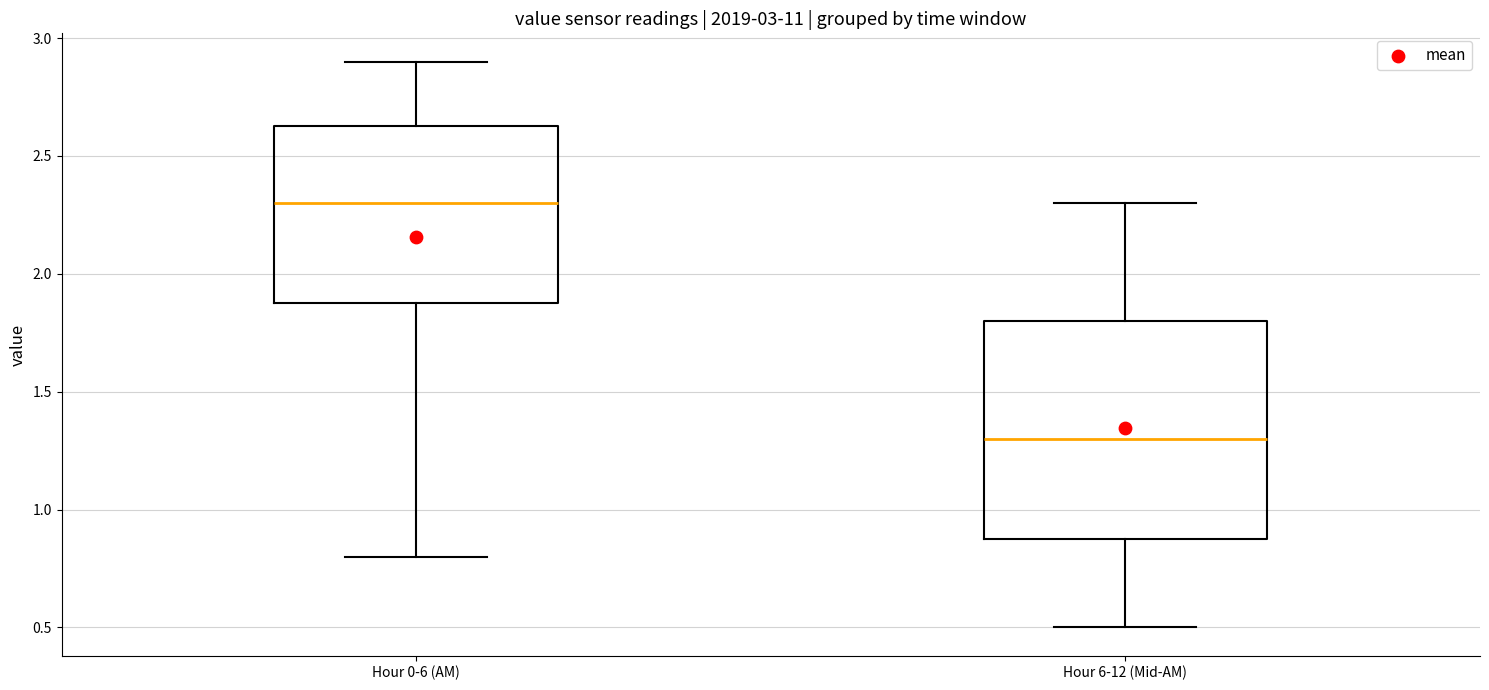

Where does the lower whisker of the box for Hour 0-6 (AM) end on the y-axis? The values are not printed on the chart, so give them approximately, as read against the axis.

0.80